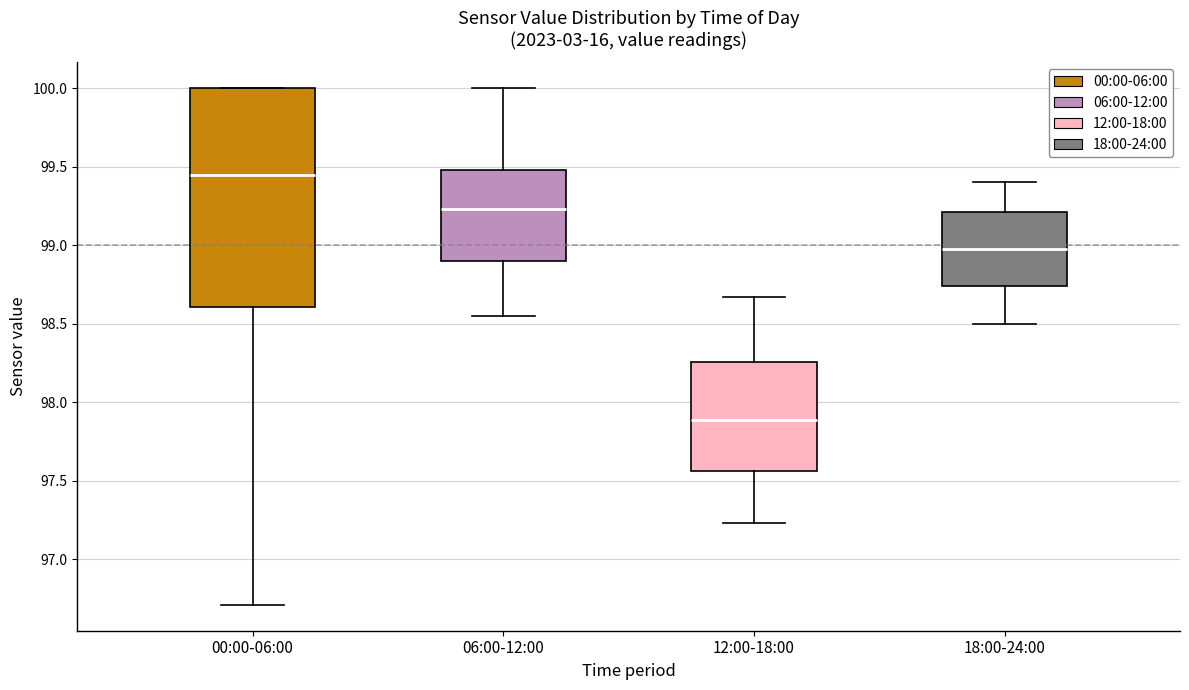

Reading left to right, read every box against the y-axis: the position of its median line, the range the box covers, and the ends of its whiskers. The values are not printed on the chart, so give them approximately, as read against the axis.

00:00-06:00: median 99.45, box 98.60 to 100.00, whiskers 96.70 to 100.00
06:00-12:00: median 99.25, box 98.90 to 99.50, whiskers 98.55 to 100.00
12:00-18:00: median 97.90, box 97.55 to 98.25, whiskers 97.25 to 98.65
18:00-24:00: median 99.00, box 98.75 to 99.20, whiskers 98.50 to 99.40